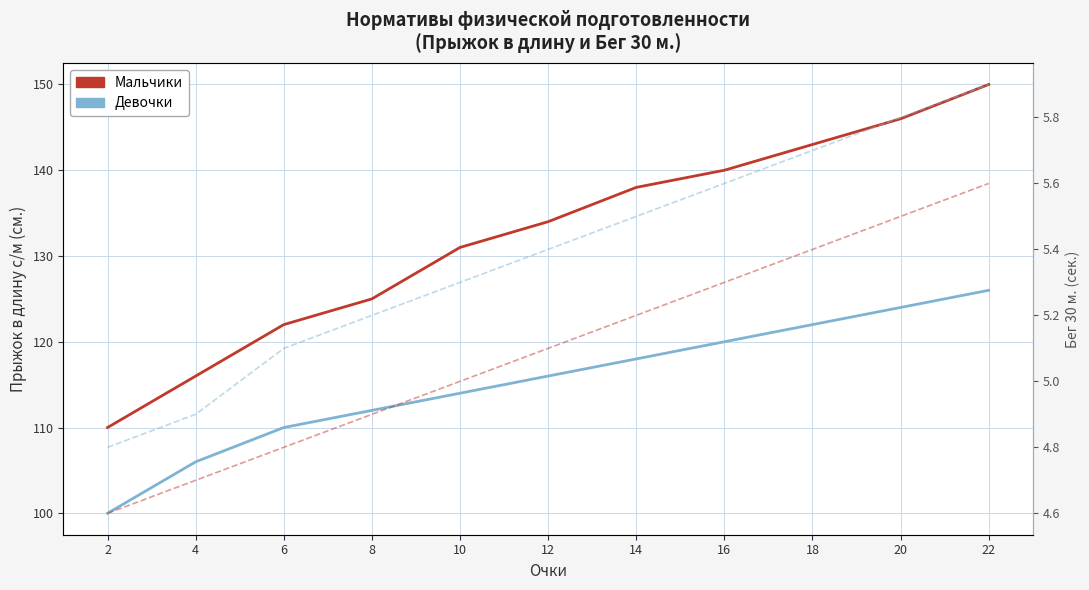

True or false: Бег 30 м. Девочки (сек.) and Прыжок в длину. Девочки intersect in this chart.

False